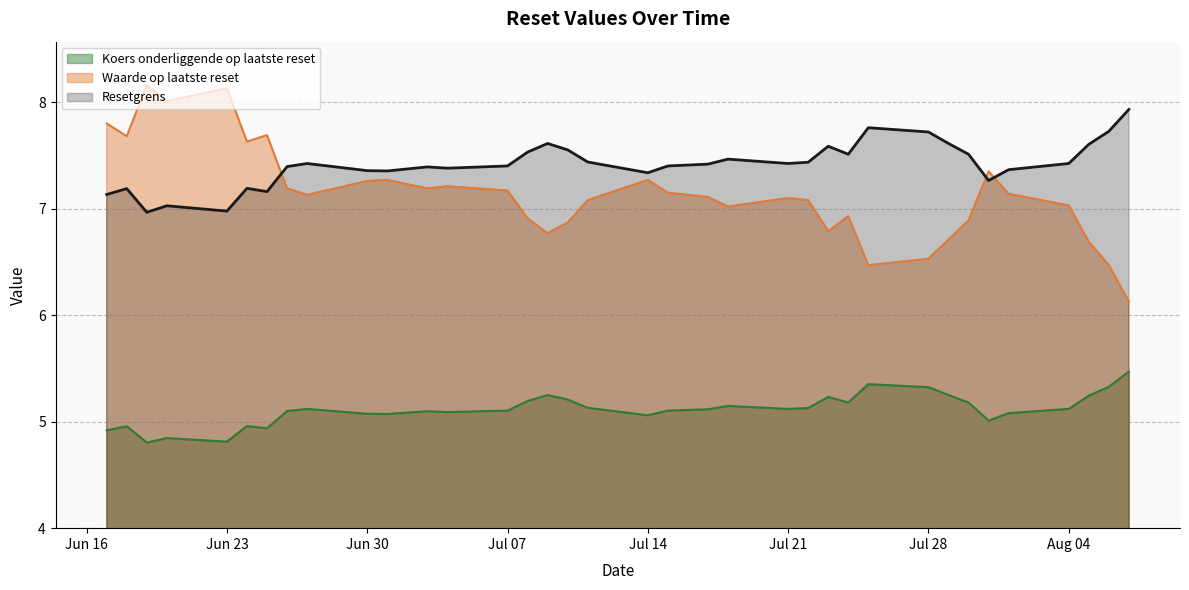

What is the smallest value displayed?

4.8